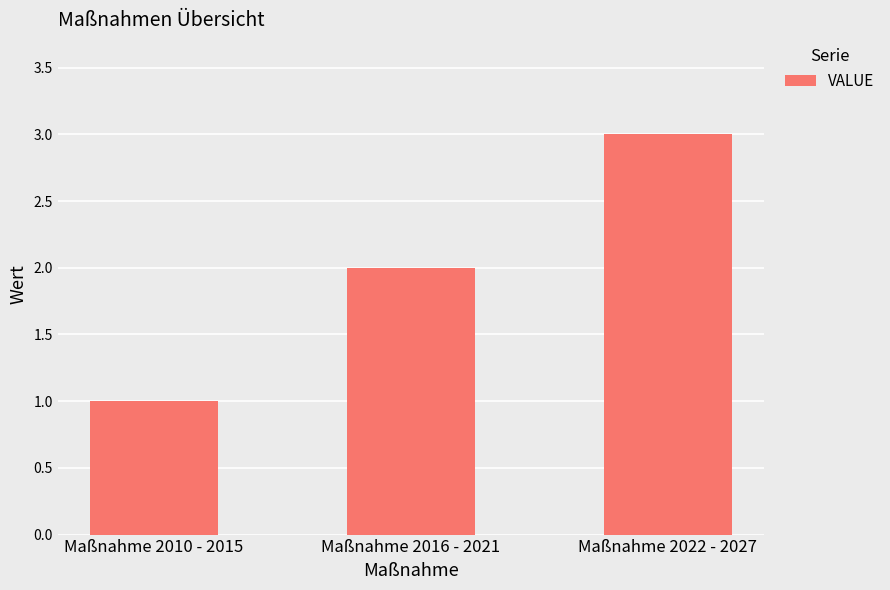

What is the value of the 1st bar from the left?

1